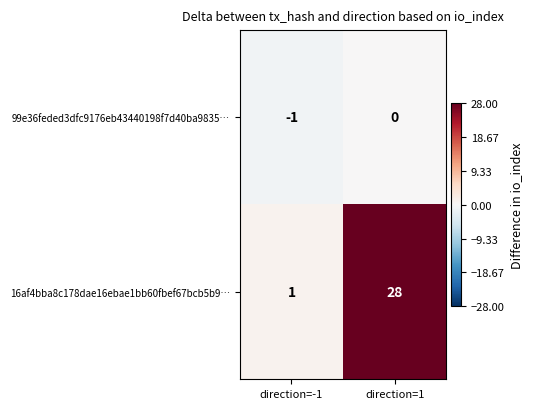

Is it true that 99e36feded3dfc9176eb43440198f7d40ba9835… equals 0 at direction=-1?

False